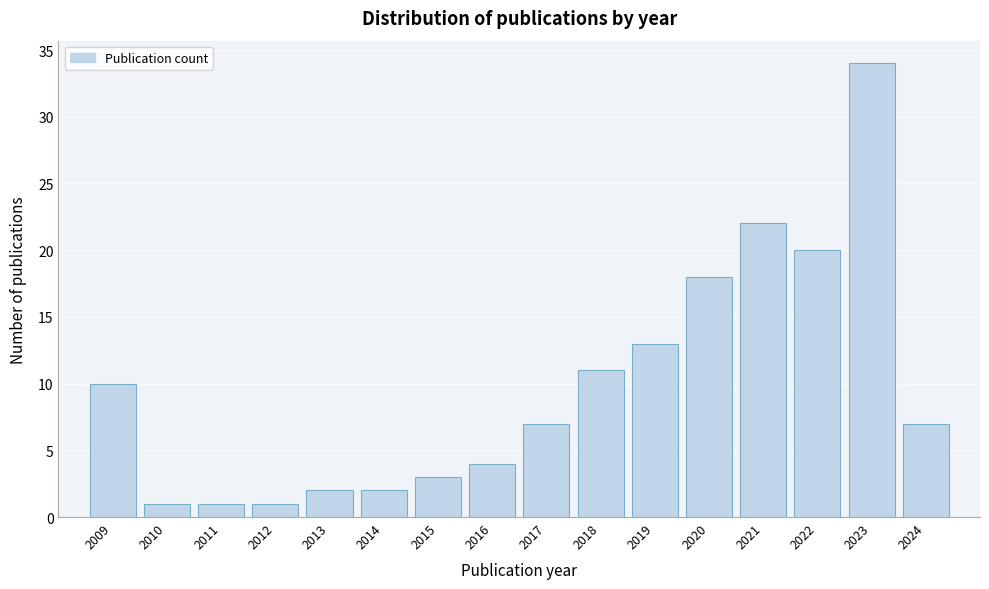

Reading left to right, transcribe all the data shown in this chart.

10	1	1	1	2	2	3	4	7	11	13	18	22	20	34	7